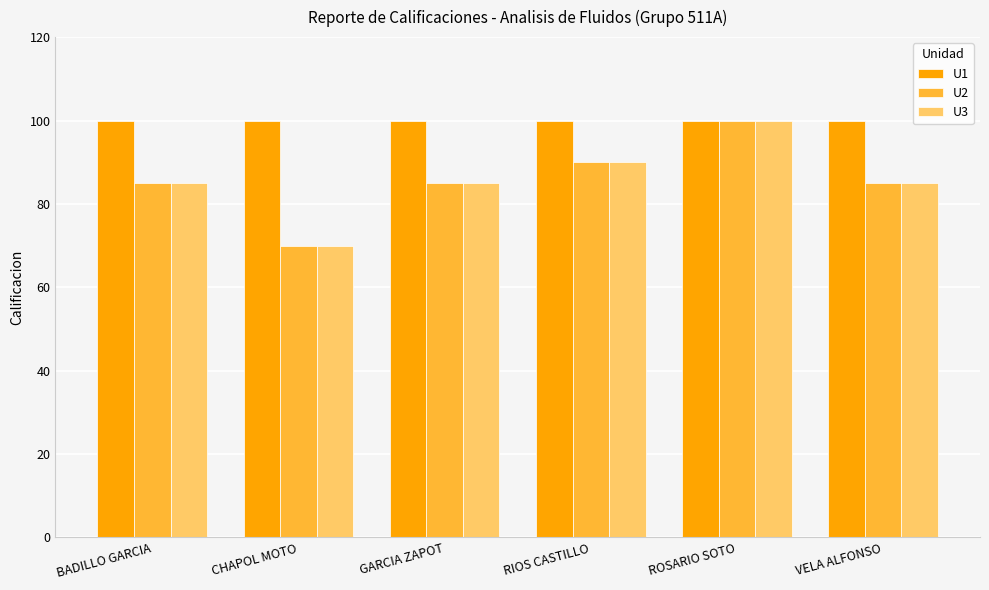

At how many categories does at least one series exceed 90?

6